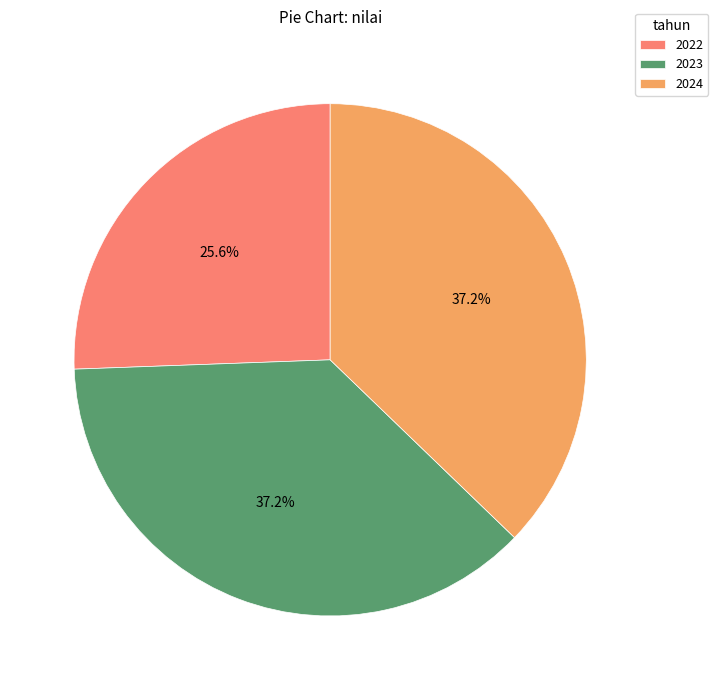

What is the smallest slice in the pie chart?

2022